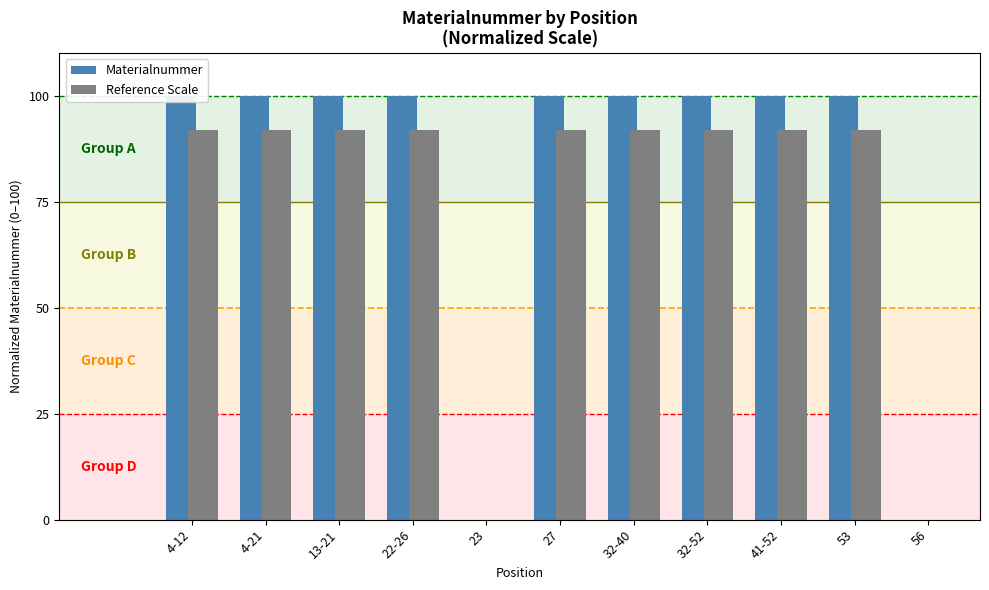

Is it true that Materialnummer equals 100.0 at 22-26?

True